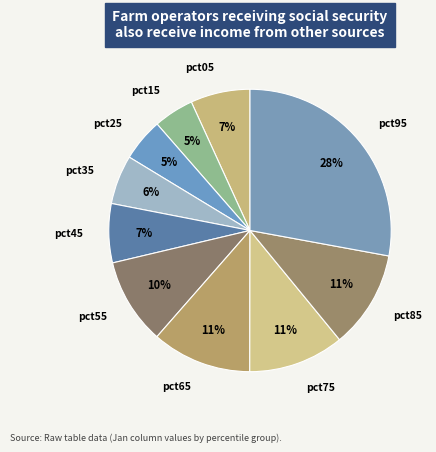

Count the number of slices in the pie.

10